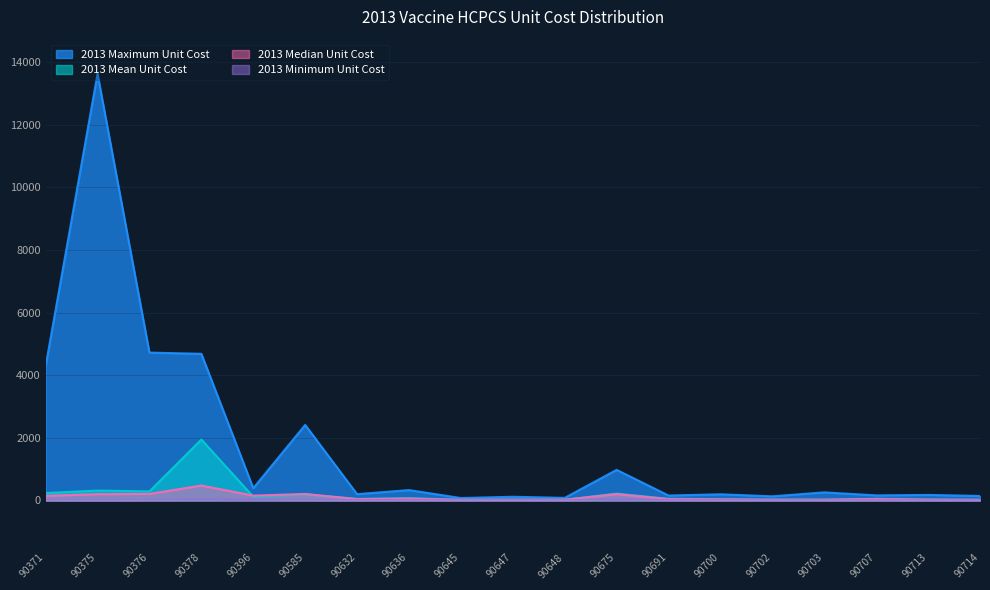

What is the sum of all 2013 Mean Unit Cost values?

3760.7